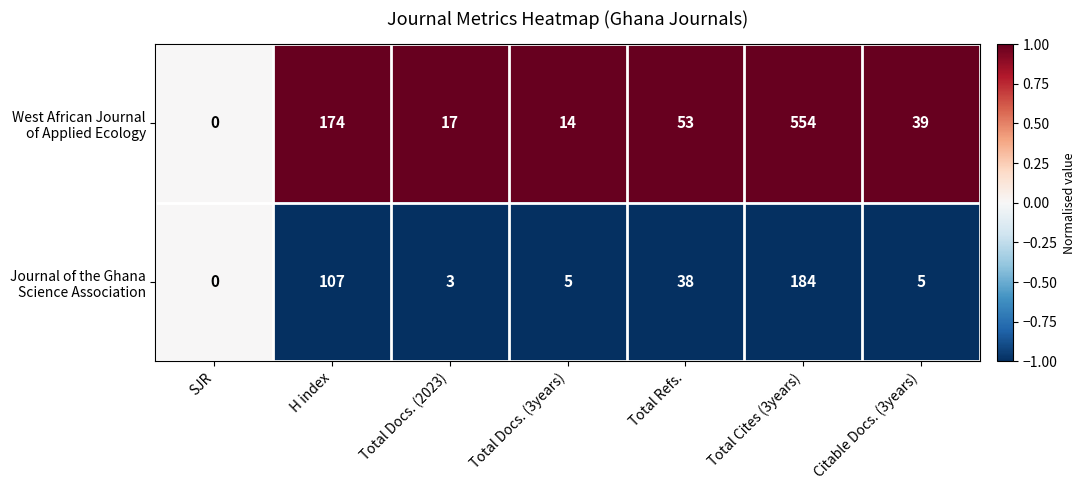

At which category does the chart reach its minimum across all series?

SJR